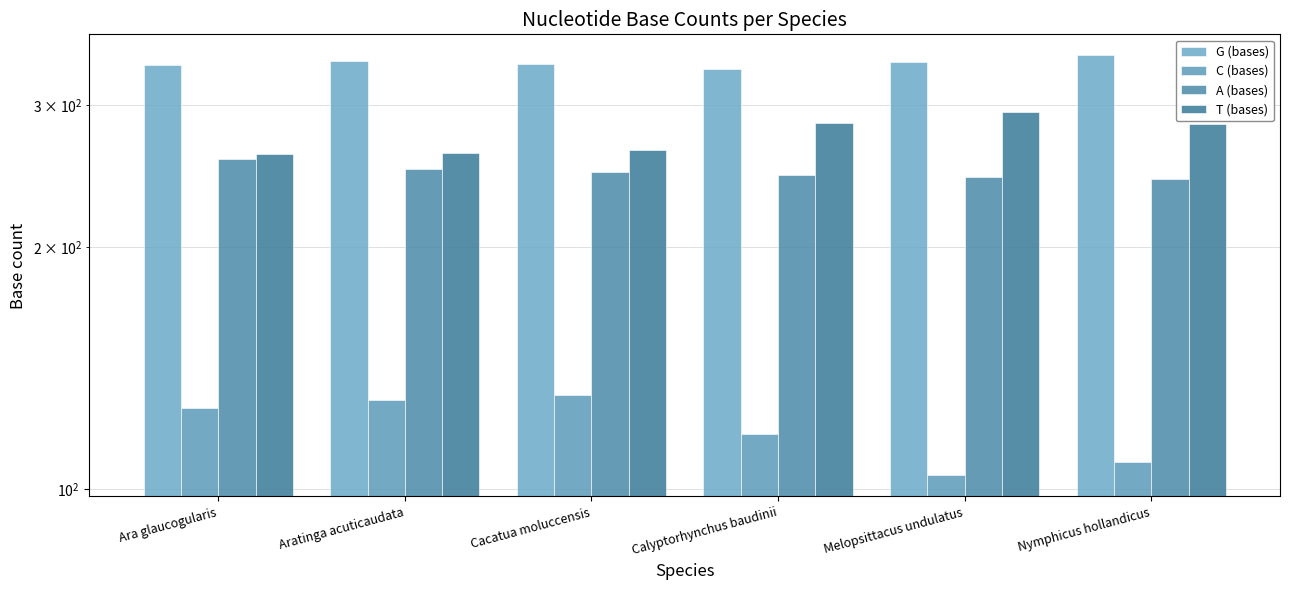

What is the value of the G (bases) bar at the 5th from the left?

339